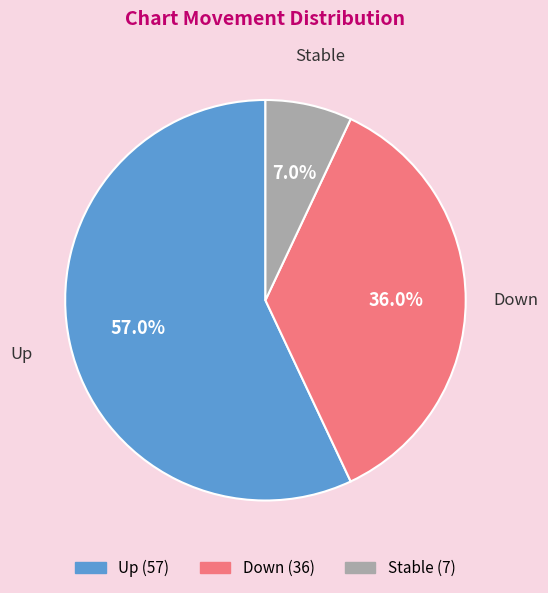

Is there any slice that represents more than half of the pie?

Yes